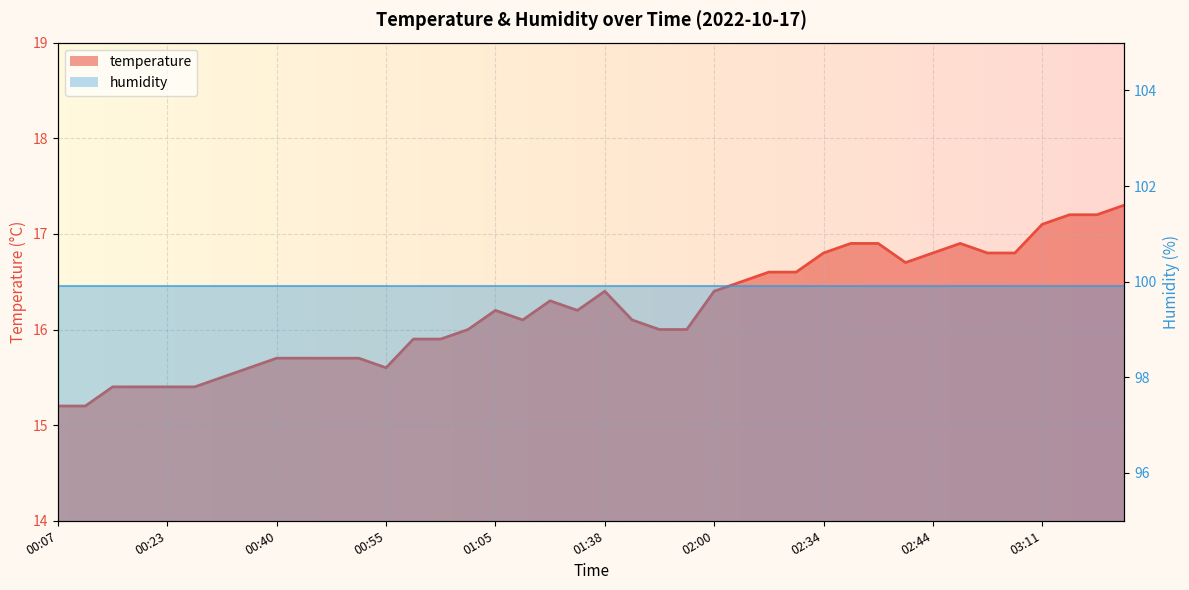

Where is the first local maximum?

01:05